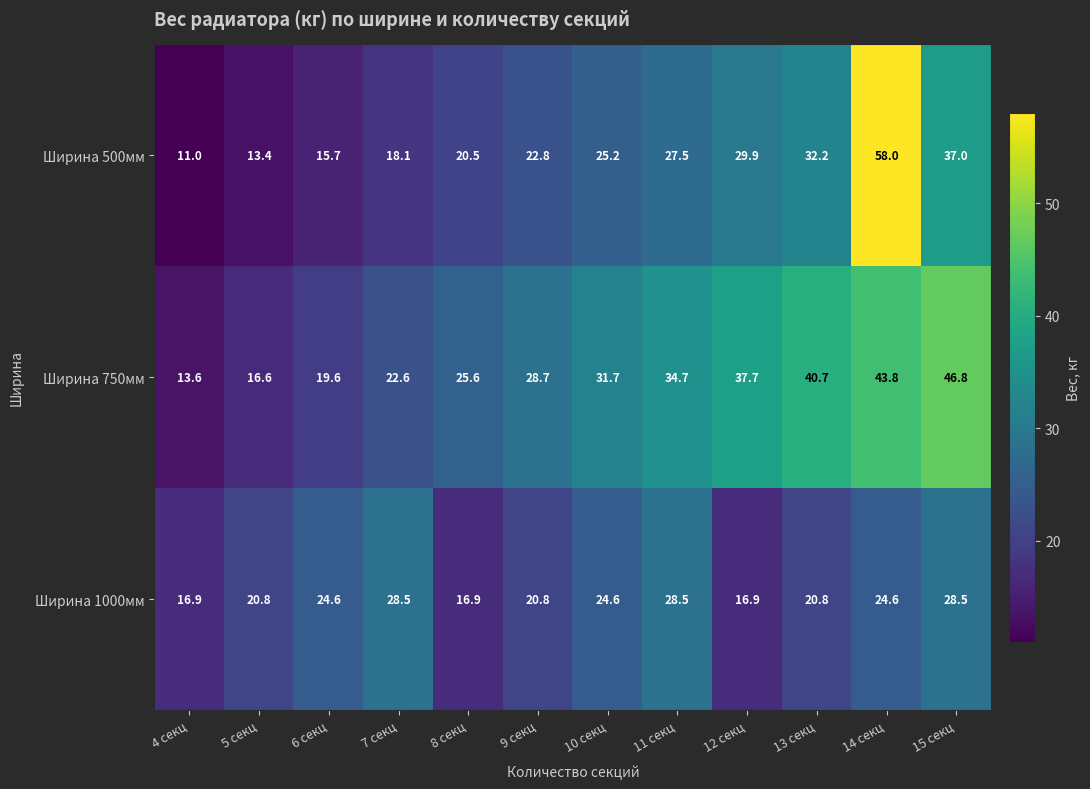

Which series has the largest total across all categories?

Ширина 750мм